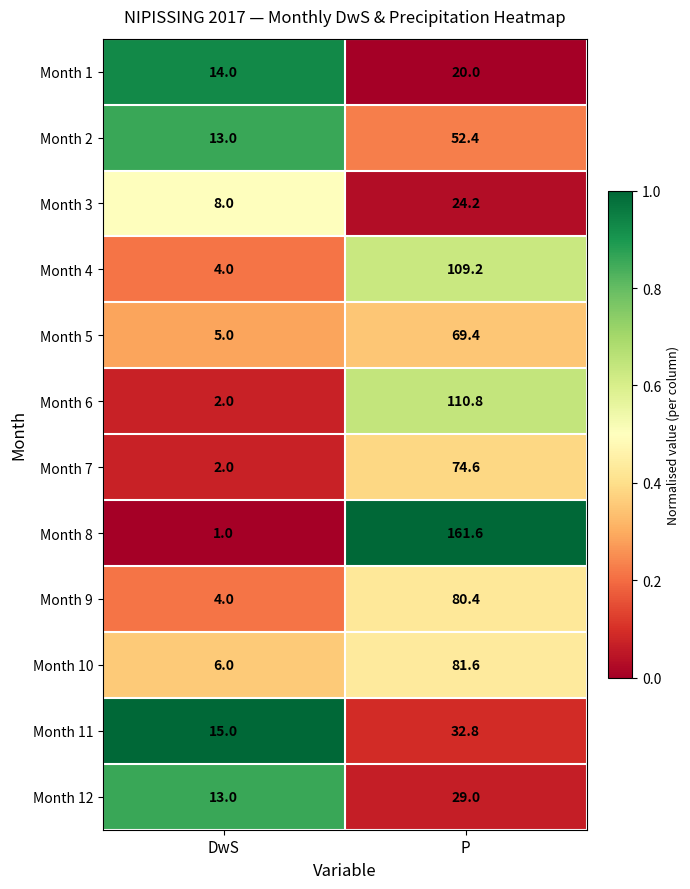

Which series has the widest spread of values?

Month 8